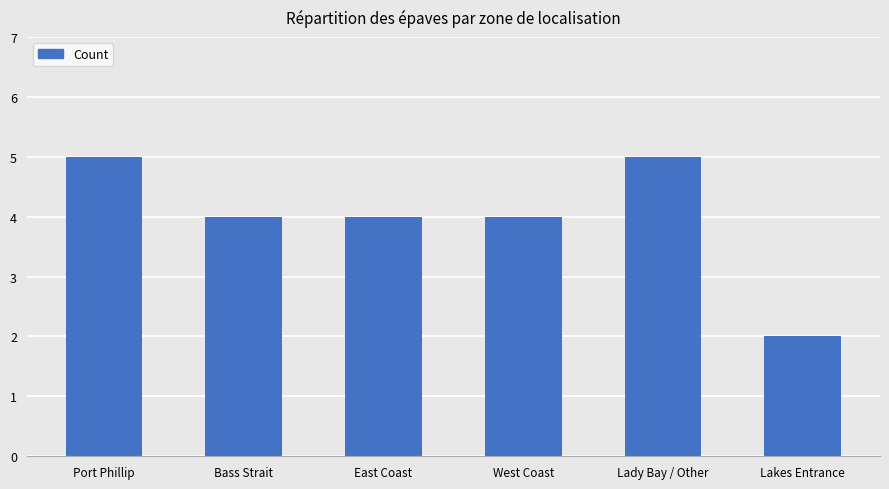

What is the difference between the values at Lakes Entrance and East Coast?

2